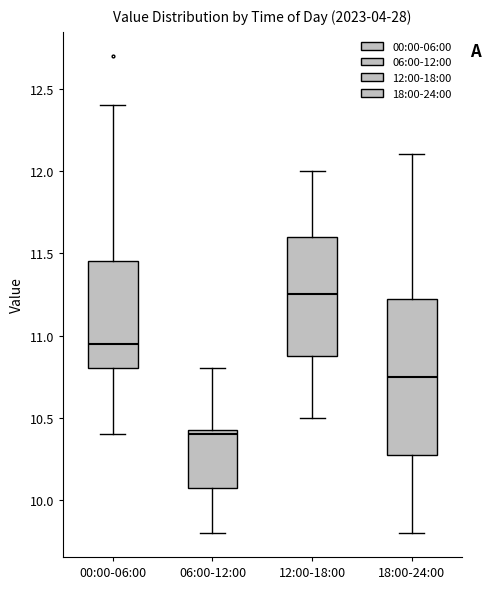

Reading left to right, read every box against the y-axis: the position of its median line, the range the box covers, and the ends of its whiskers. The values are not printed on the chart, so give them approximately, as read against the axis.

00:00-06:00: median 10.95, box 10.80 to 11.45, whiskers 10.40 to 12.40
06:00-12:00: median 10.40, box 10.10 to 10.45, whiskers 9.80 to 10.80
12:00-18:00: median 11.25, box 10.90 to 11.60, whiskers 10.50 to 12.00
18:00-24:00: median 10.75, box 10.30 to 11.25, whiskers 9.80 to 12.10